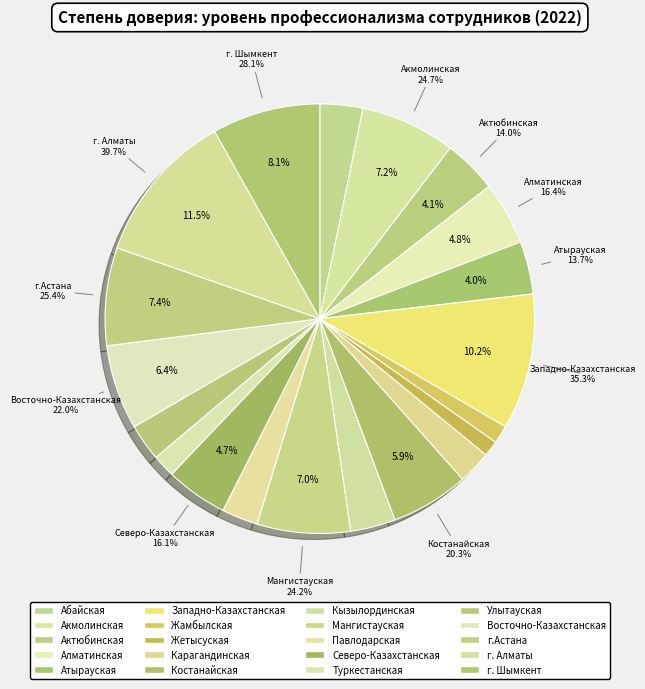

Is Северо-Казахстанская the majority of the pie?

No